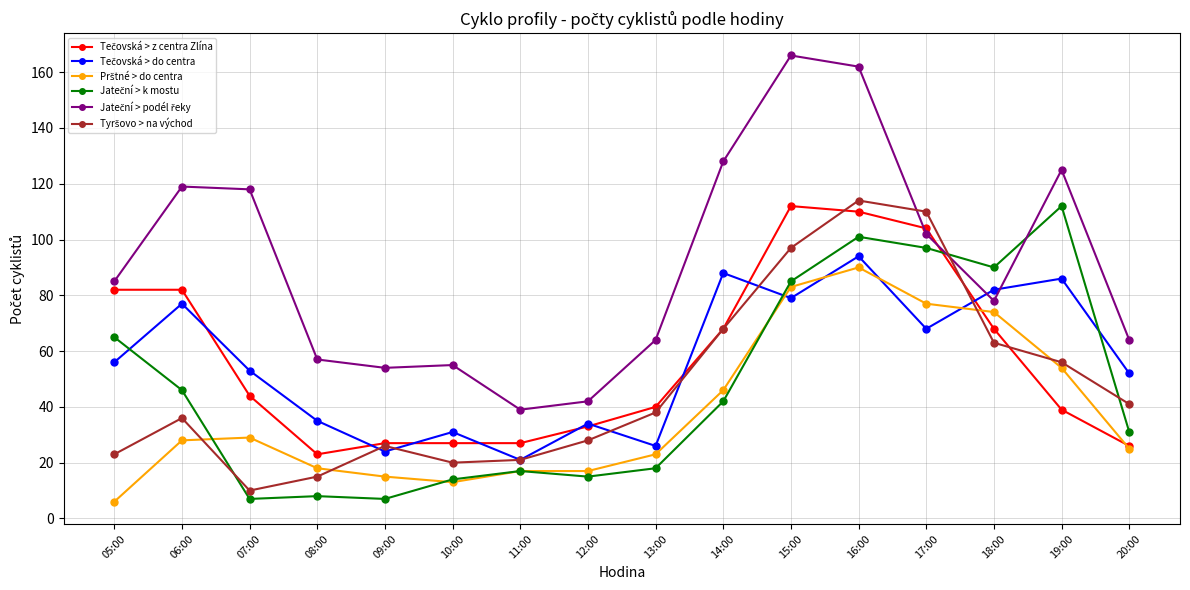

At which category is the sum across all series the highest?

16:00